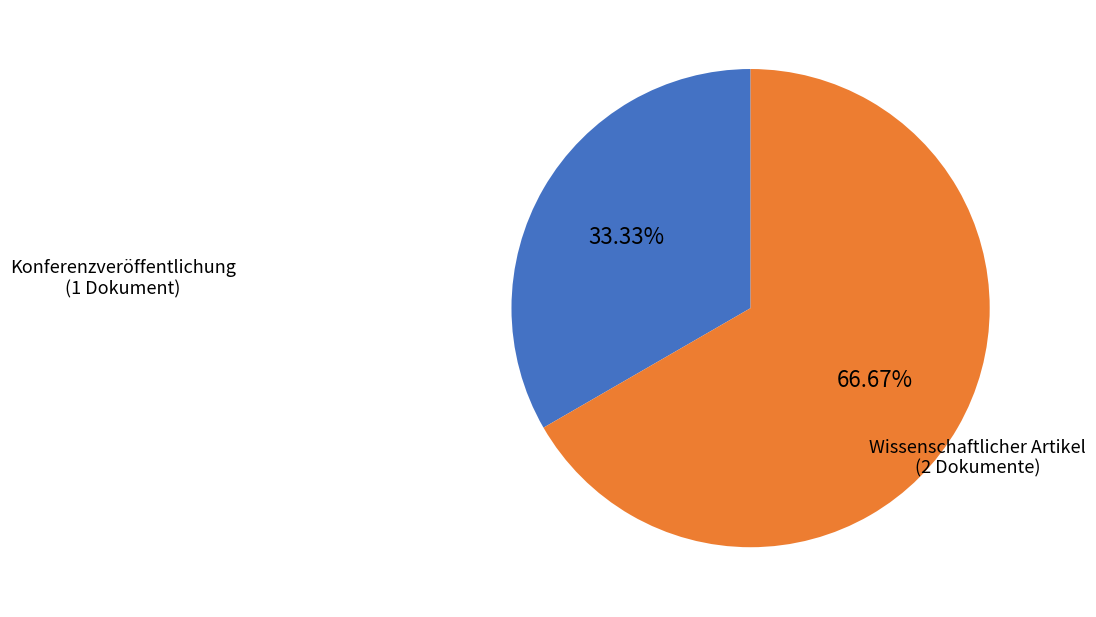

Is there any slice that represents more than half of the pie?

Yes